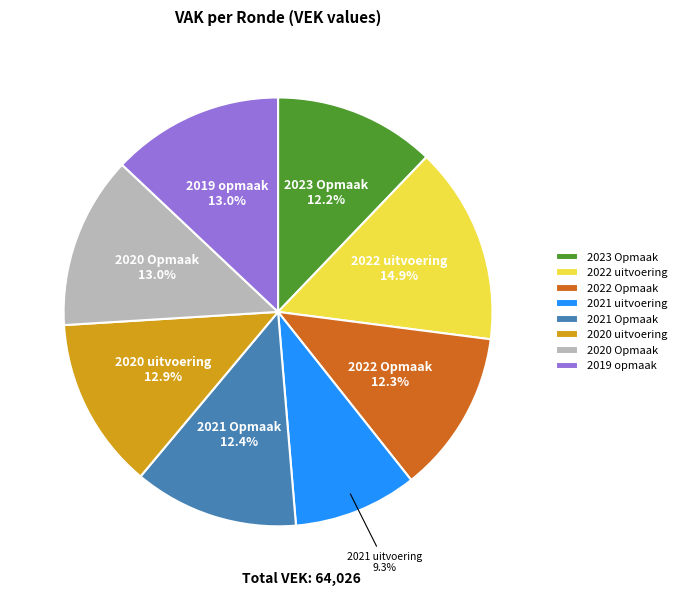

Is there a majority slice in this chart?

No